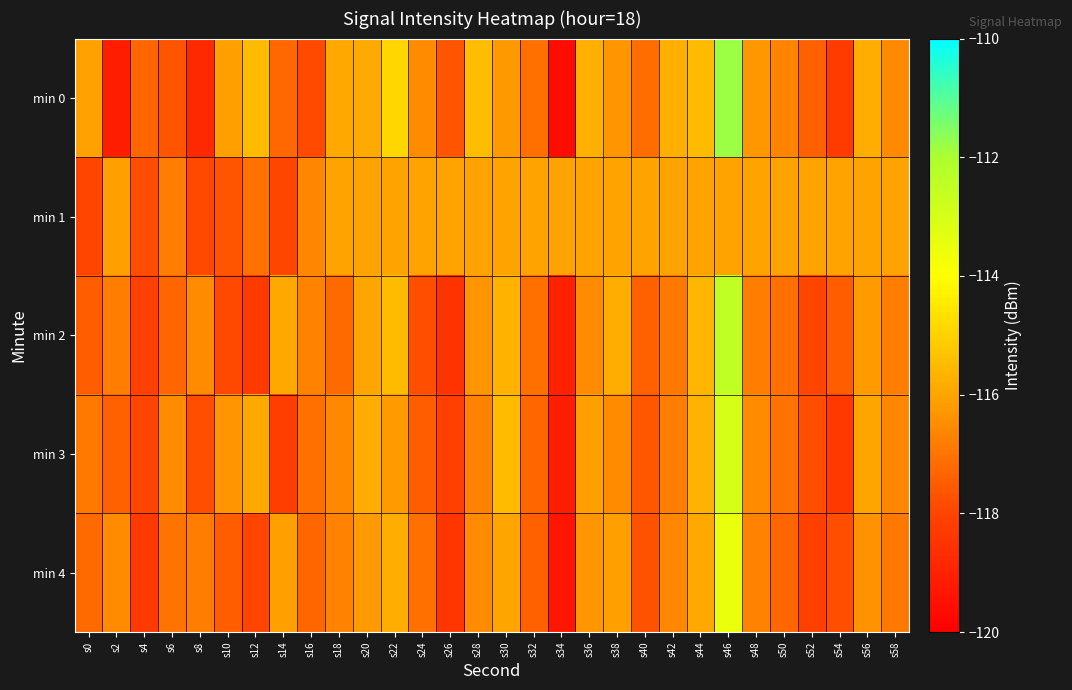

At which category is the sum across all series the highest?

s46